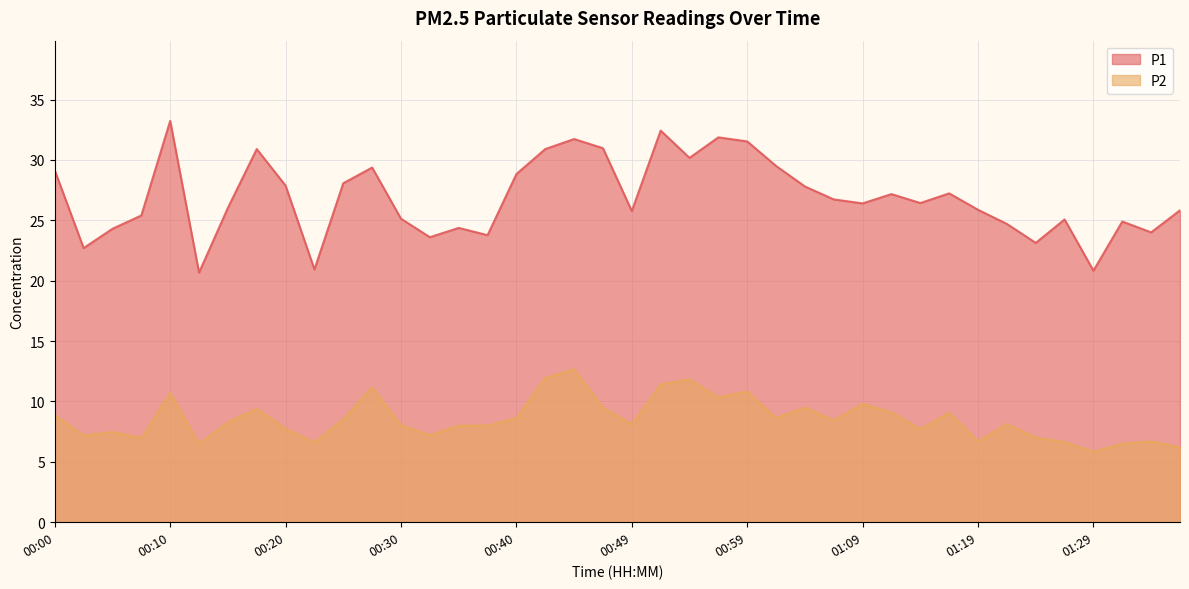

What is the total value across all series at 00:27?

40.5